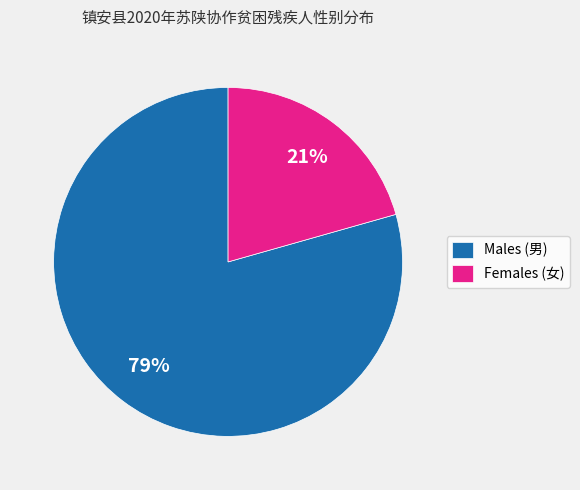

To the nearest percent, what is the average slice percentage?

50%